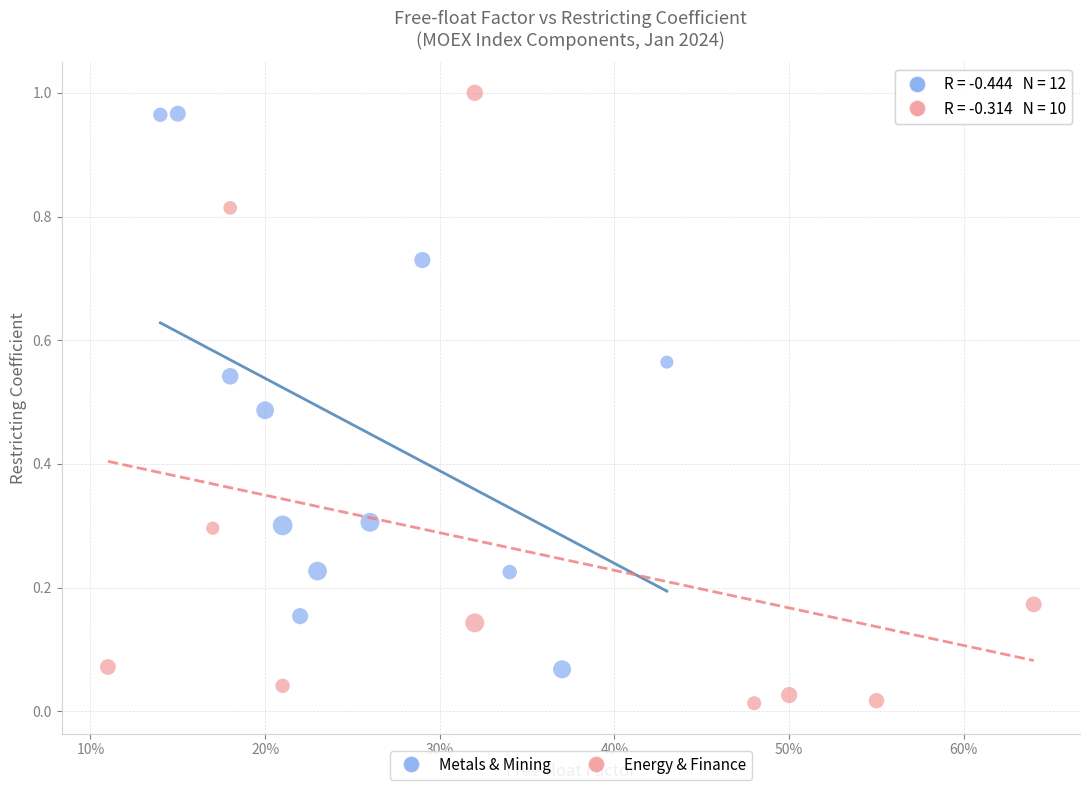

Which series has the largest Y range (max minus min)?

Energy & Finance